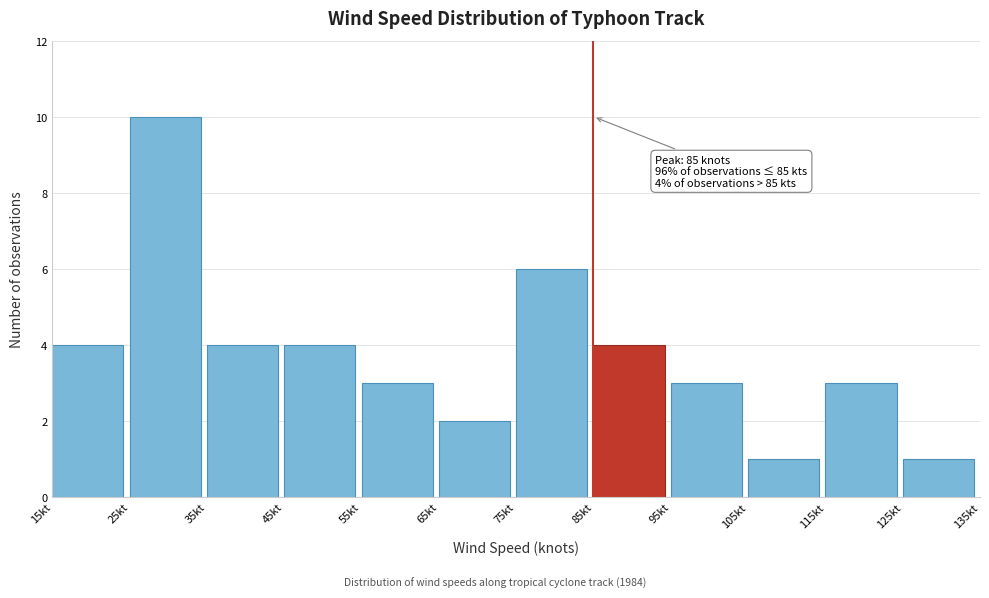

Over which range of the x-axis is the bar tallest?

25 to 35